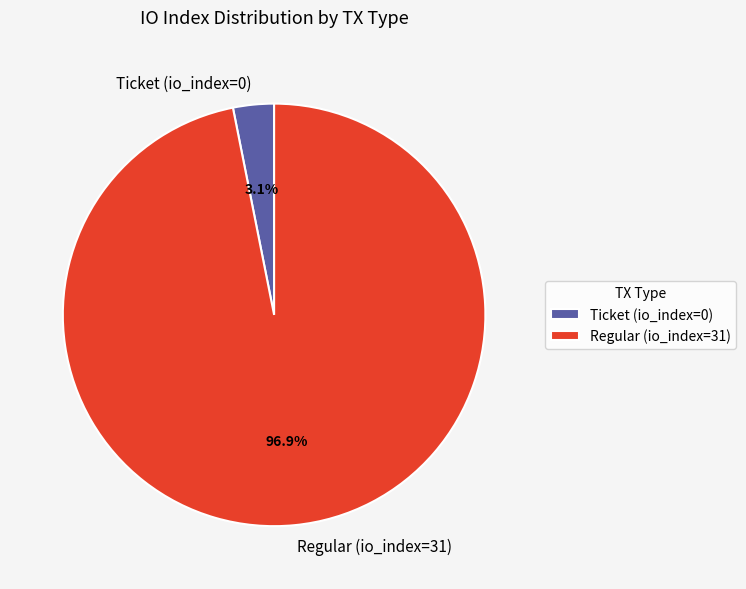

Count the number of slices in the pie.

2